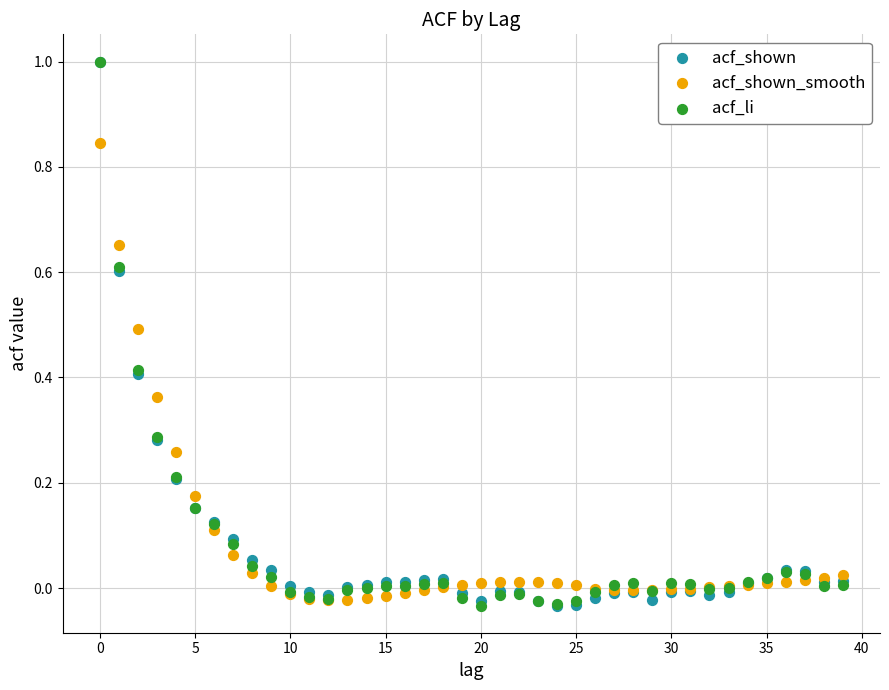

What are all the series names shown in the legend?

acf_shown, acf_shown_smooth, acf_li